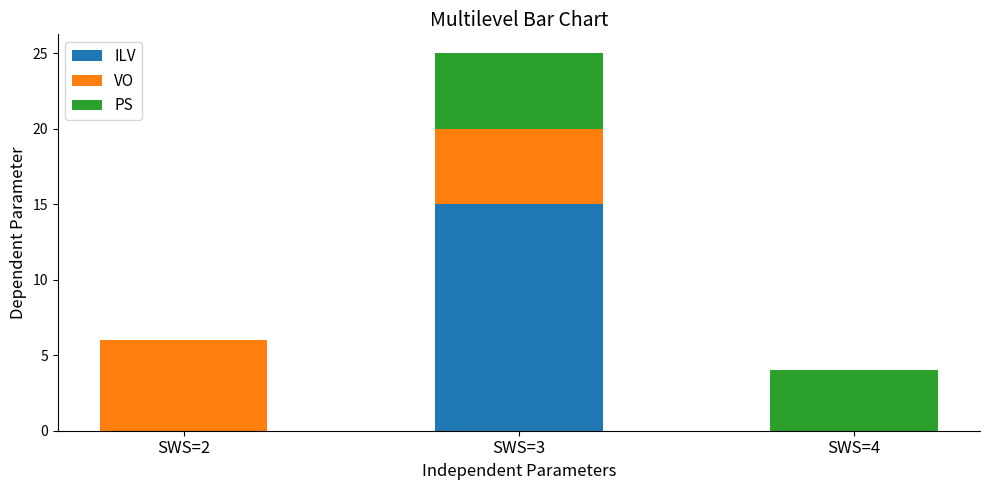

What is the total value across all series at SWS=4?

4